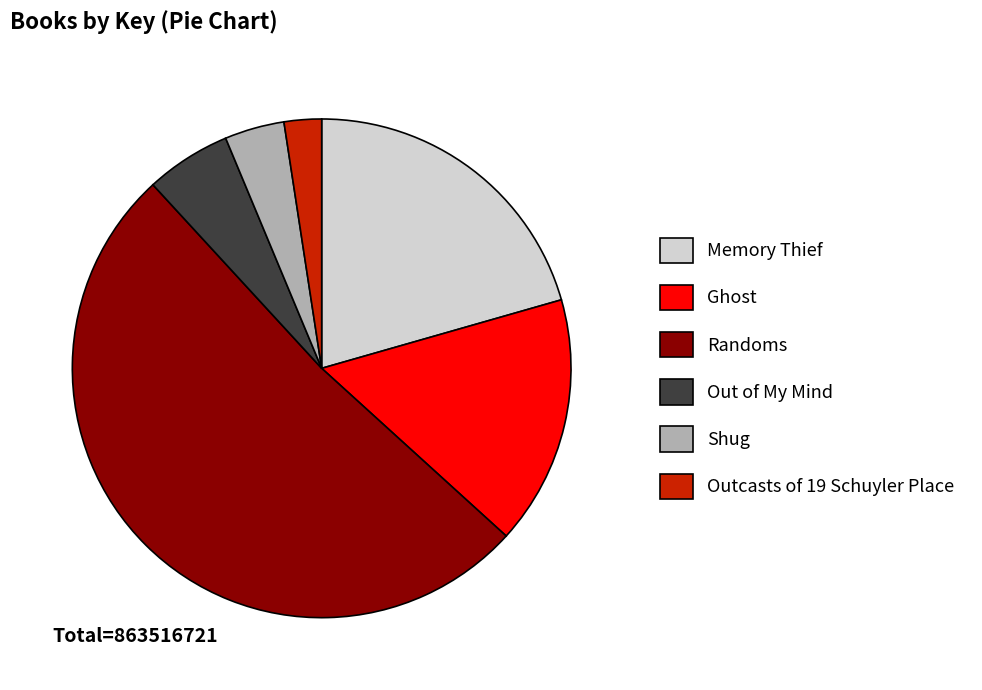

Combined, do Memory Thief and Randoms account for over 50%?

Yes